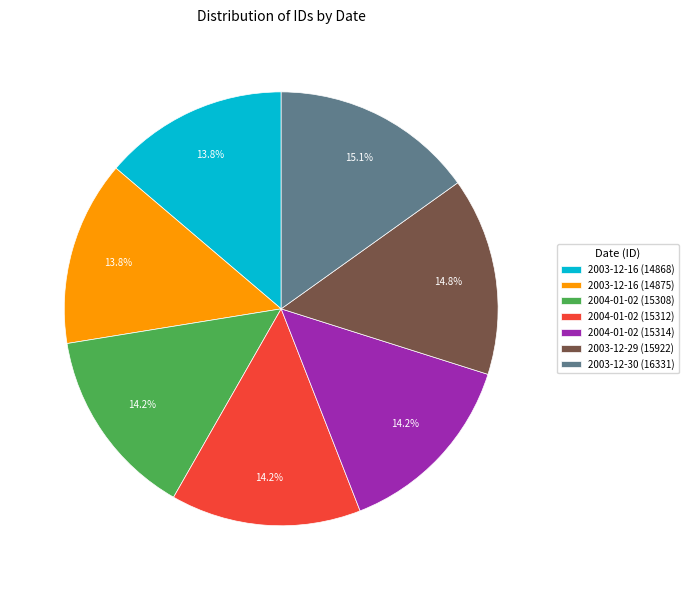

How many segments does this pie chart have?

7